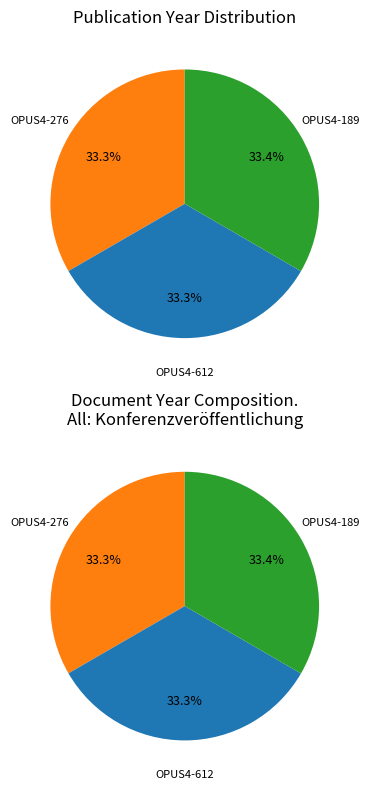

The OPUS4-189 slice represents 33% of the pie. True or false?

True